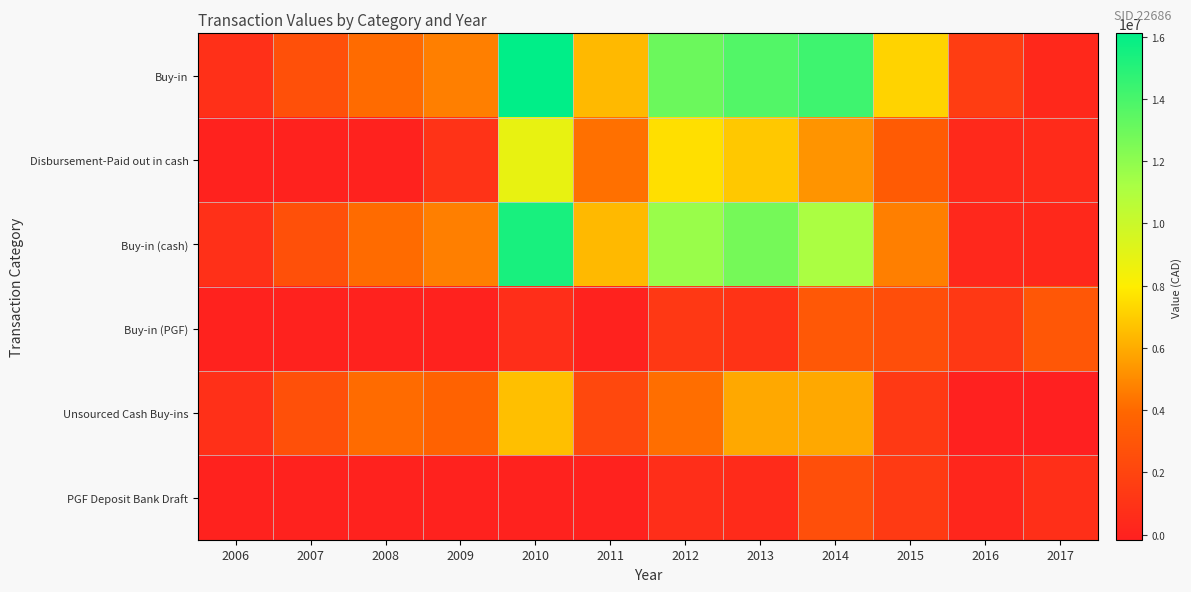

Reading left to right, transcribe all the data shown in this chart.

Buy-in: 2006=828900.0	2007=2633820.0	2008=4071460.0	2009=4679900.0	2010=16113180.0	2011=6396345.0	2012=12997660.0	2013=13737170.0	2014=14305605.0	2015=7192570.0	2016=1578500.0	2017=360630.0
Disbursement-Paid out in cash: 2006=0.0	2007=0.0	2008=0.0	2009=960375.0	2010=8818835.0	2011=4240655.0	2012=7544850.0	2013=6848020.0	2014=5279125.0	2015=3325400.0	2016=423575.0	2017=526470.0
Buy-in (cash): 2006=828900.0	2007=2633820.0	2008=4071460.0	2009=4679900.0	2010=15413180.0	2011=6396345.0	2012=11707660.0	2013=12737170.0	2014=11180605.0	2015=4680971.8	2016=328500.0	2017=360630.0
Buy-in (PGF): 2006=0.0	2007=0.0	2008=0.0	2009=0.0	2010=700000.0	2011=0.0	2012=1290000.0	2013=1000000.0	2014=3125000.0	2015=2511598.2	2016=1250000.0	2017=3086250.0
Unsourced Cash Buy-ins: 2006=828900.0	2007=2633820.0	2008=4071460.0	2009=3719525.0	2010=6594345.0	2011=2155690.0	2012=4162810.0	2013=5889150.0	2014=5901480.0	2015=1355571.8	2016=-95075.0	2017=-165840.0
PGF Deposit Bank Draft: 2006=0.0	2007=0.0	2008=0.0	2009=0.0	2010=0.0	2011=0.0	2012=710000.0	2013=530000.0	2014=2615000.0	2015=1380000.0	2016=239000.0	2017=732000.0